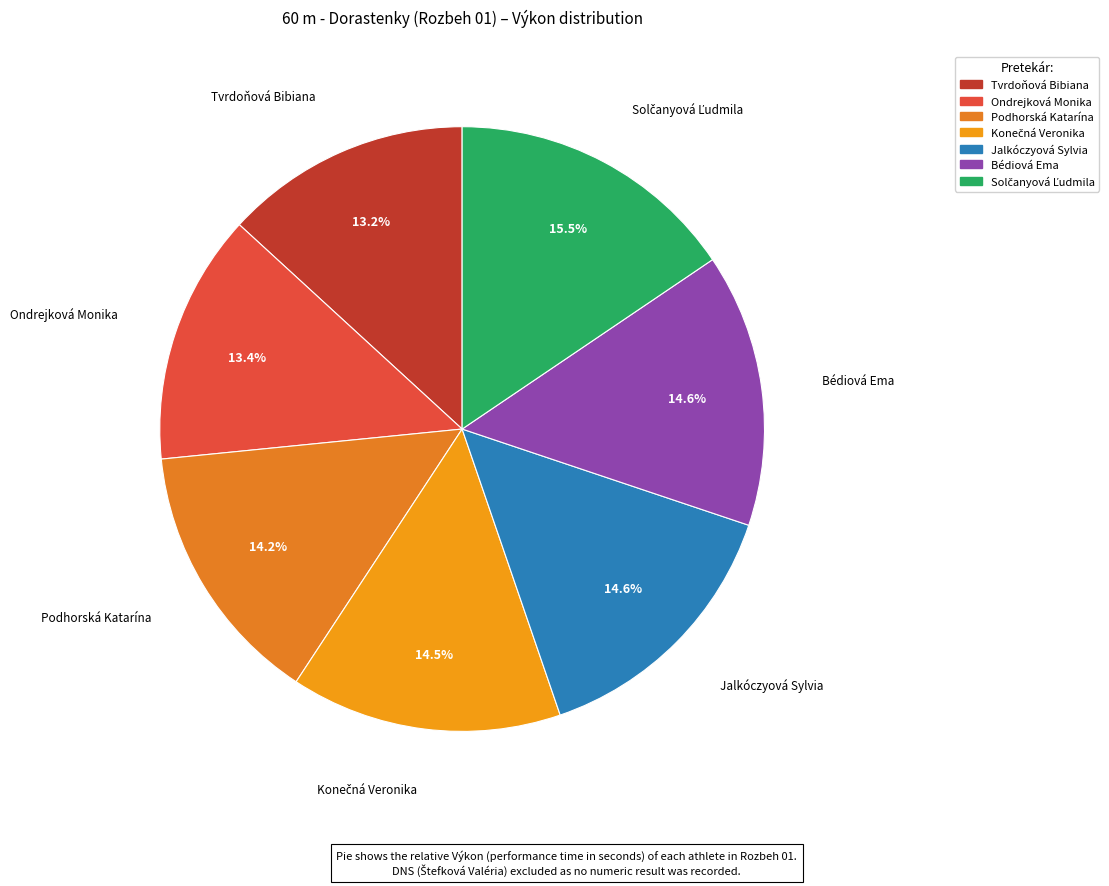

Does any single category account for the majority?

No